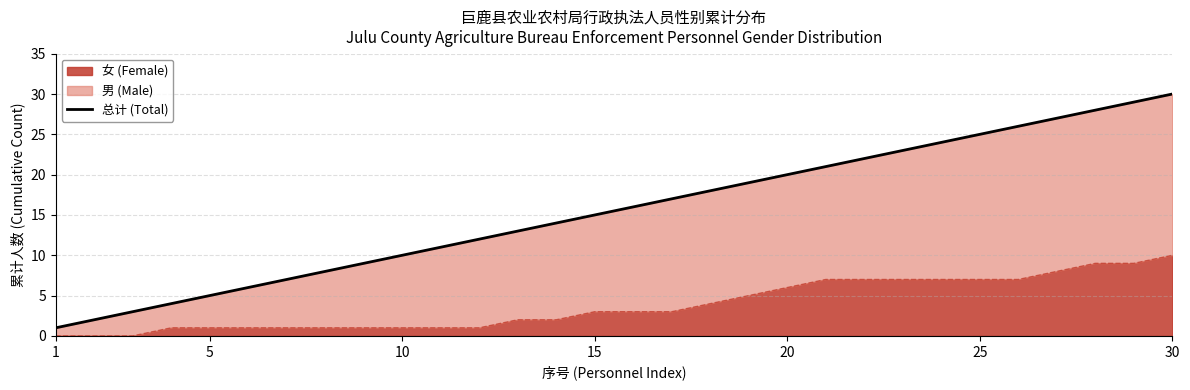

The value of 女 (Female) at 30 is 7. True or false?

False